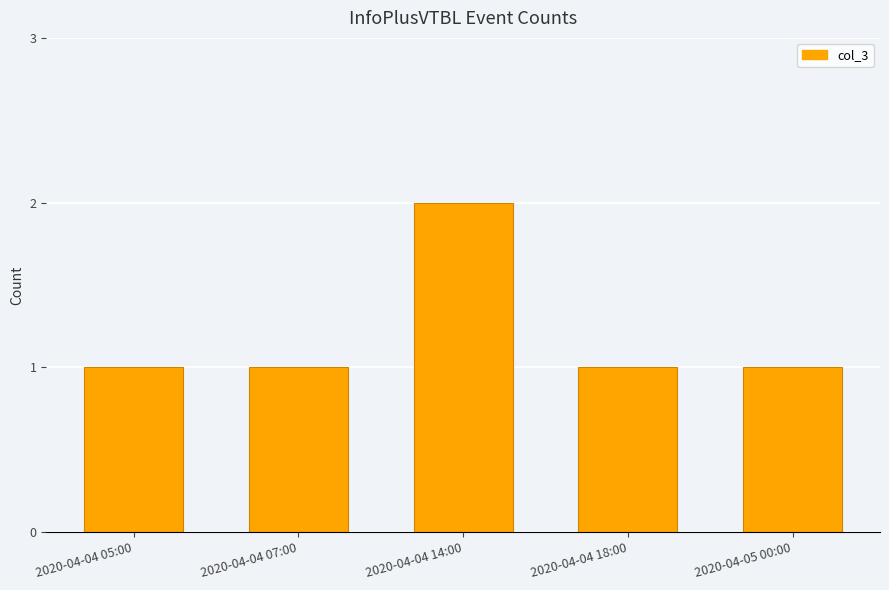

Which has a higher value, 2020-04-04 05:00 or 2020-04-04 14:00?

2020-04-04 14:00